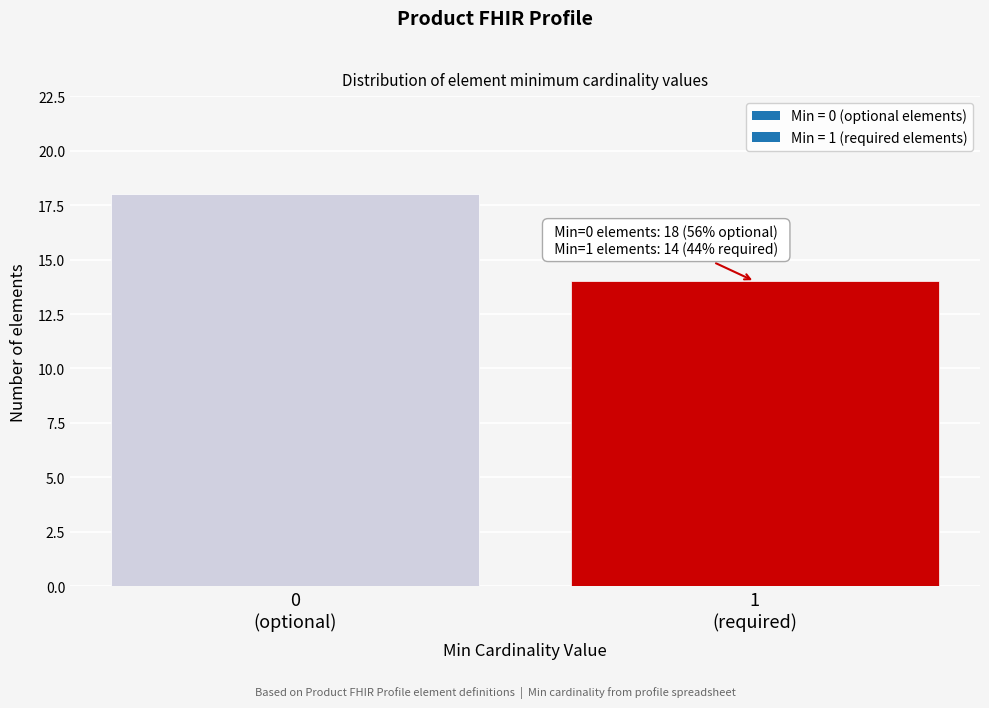

Reading right to left, list all the values displayed in this chart.

14	18